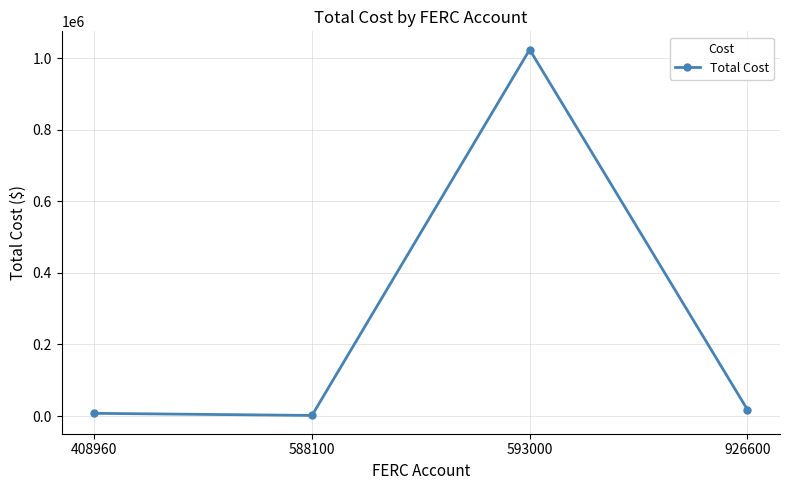

What is the difference between the maximum and minimum values?

1022049.8